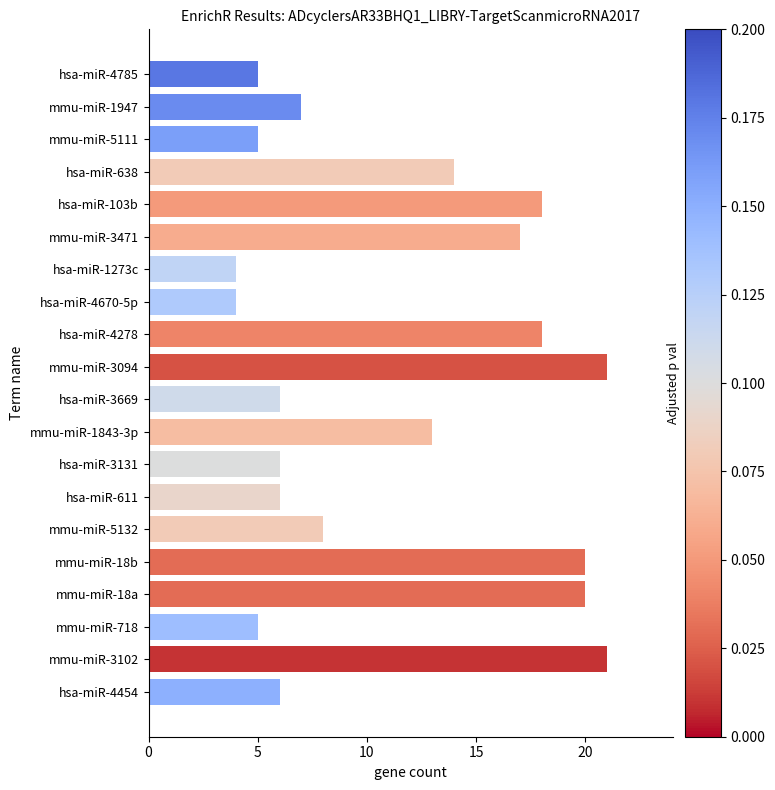

What position from the top is mmu-miR-718?

18